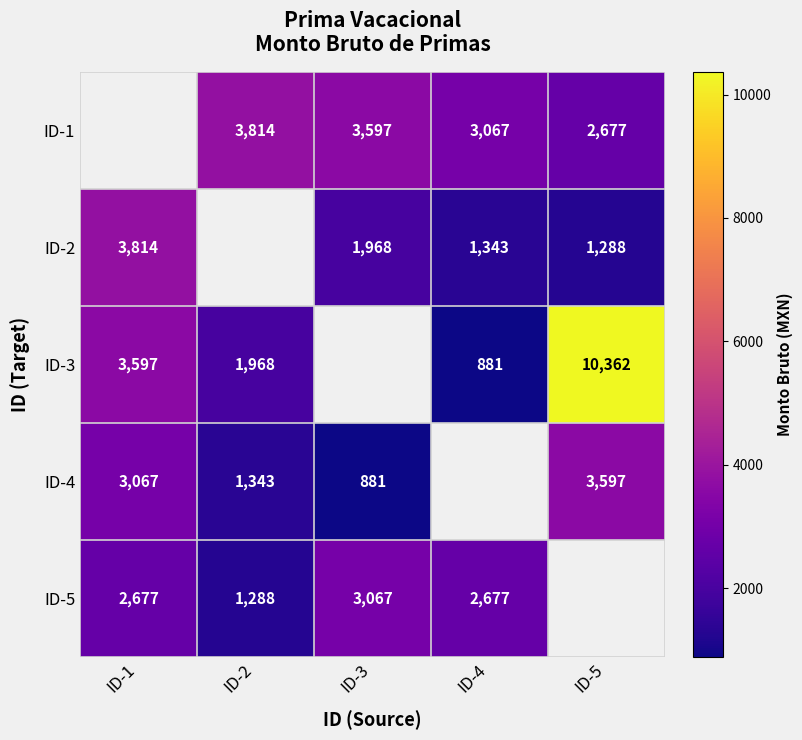

How many categories are shown in the chart?

5